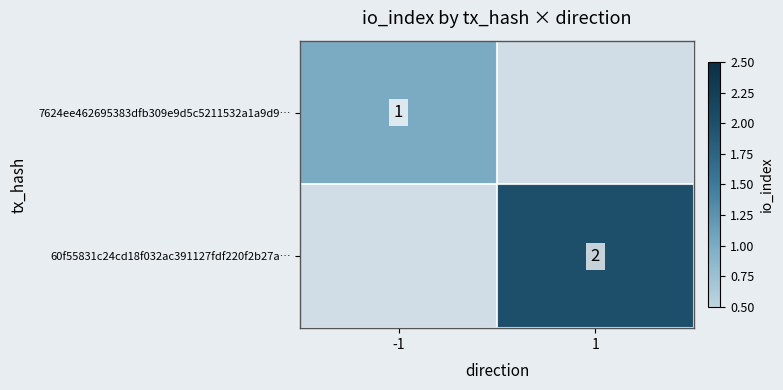

True or false: 60f55831c24cd18f032ac391127fdf220f2b27a… has a value of 2 at 1.

True